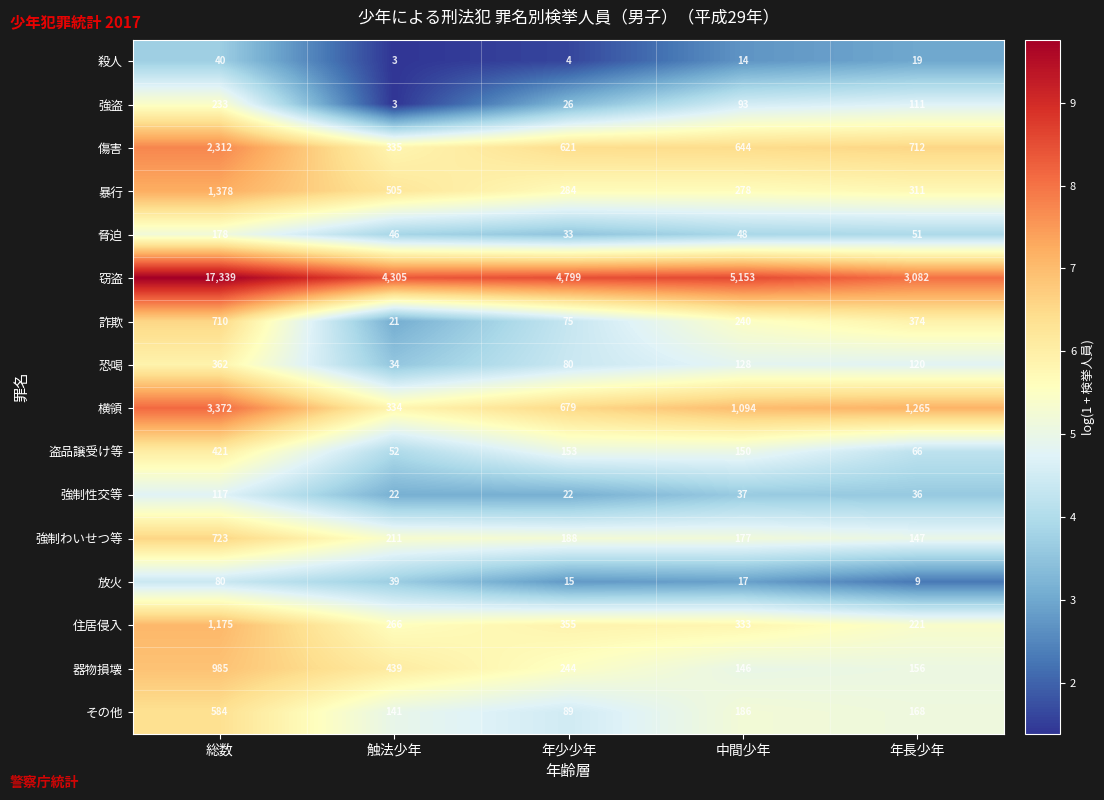

The 器物損壊 series shows 42 at 年長少年. True or false?

False